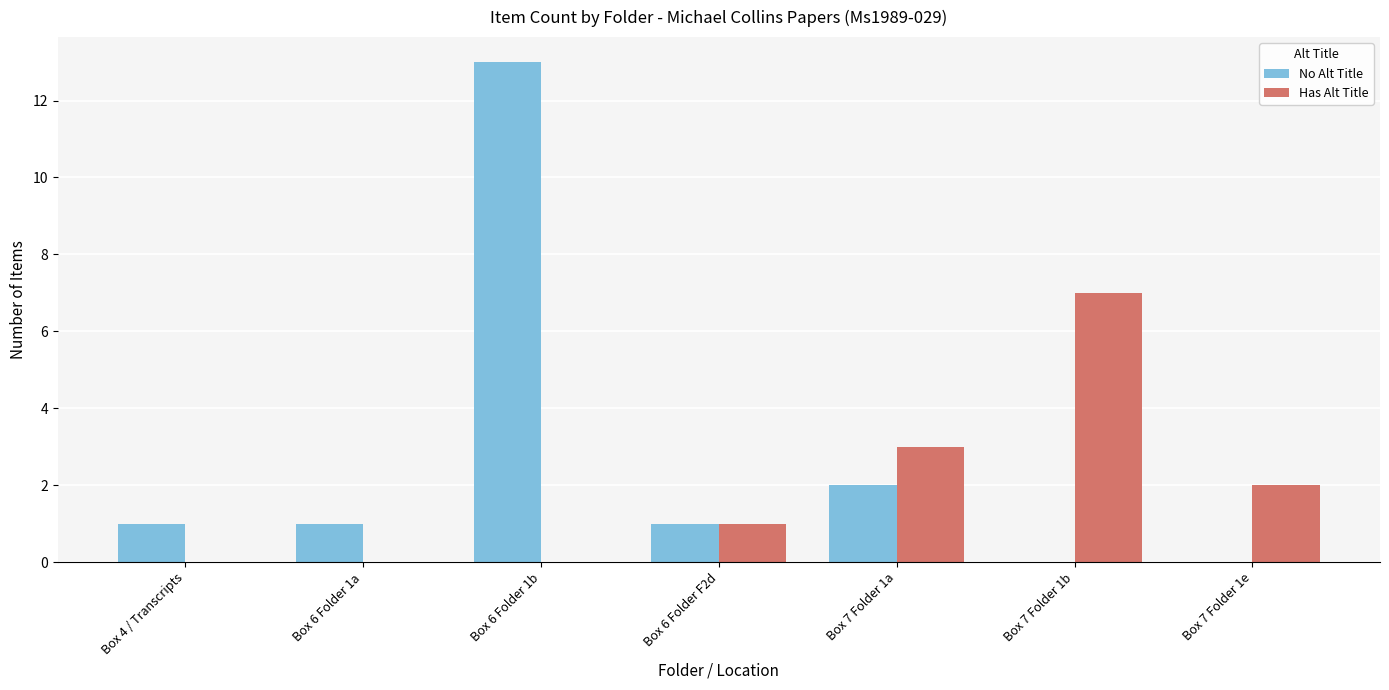

Count the number of data series in this chart.

2